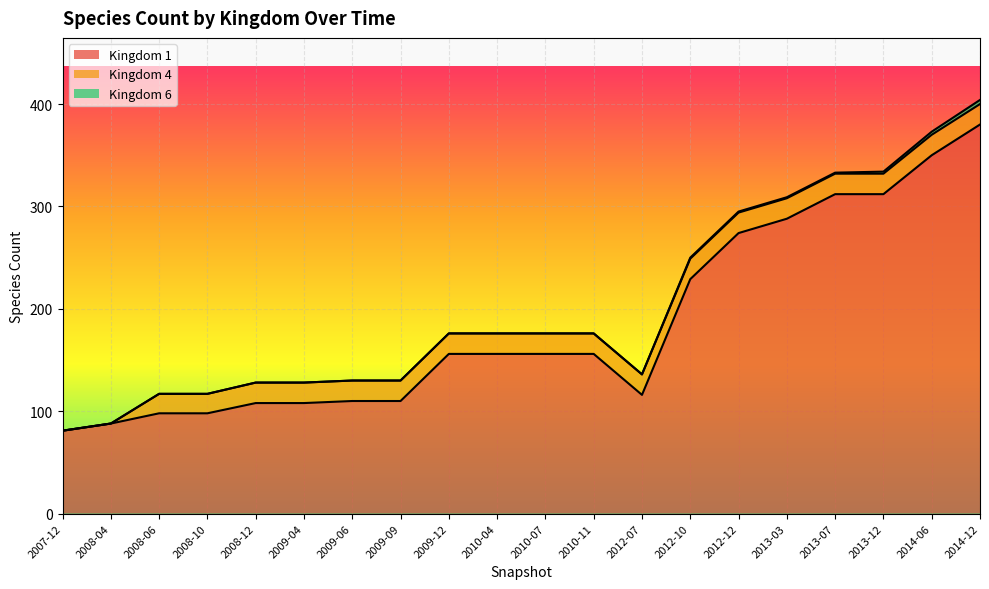

What is the difference between the Kingdom 1 values at 2008-10 and 2009-09?

12